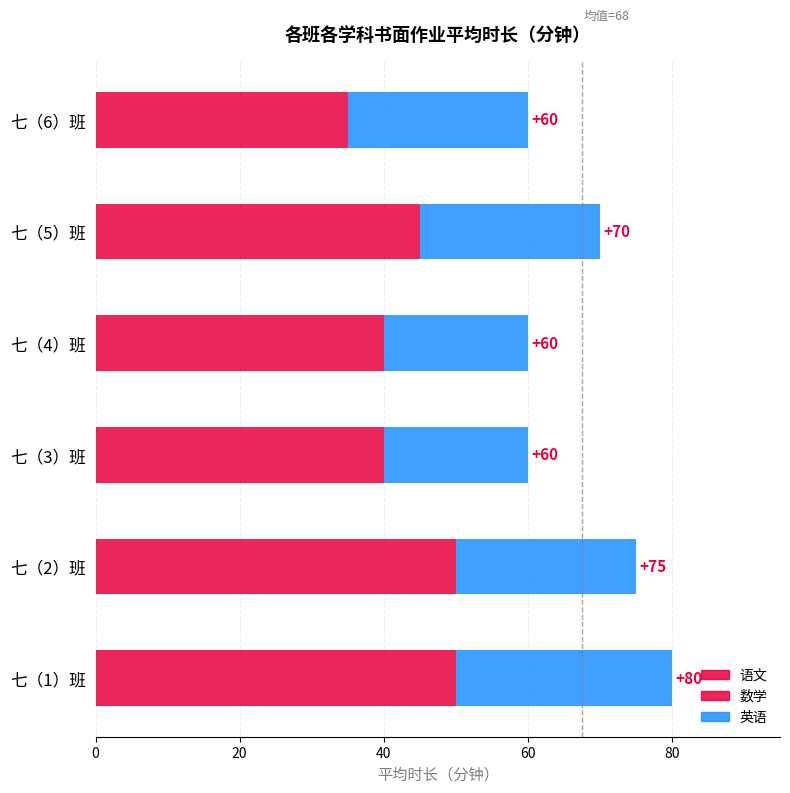

Count the number of categories in the chart.

6